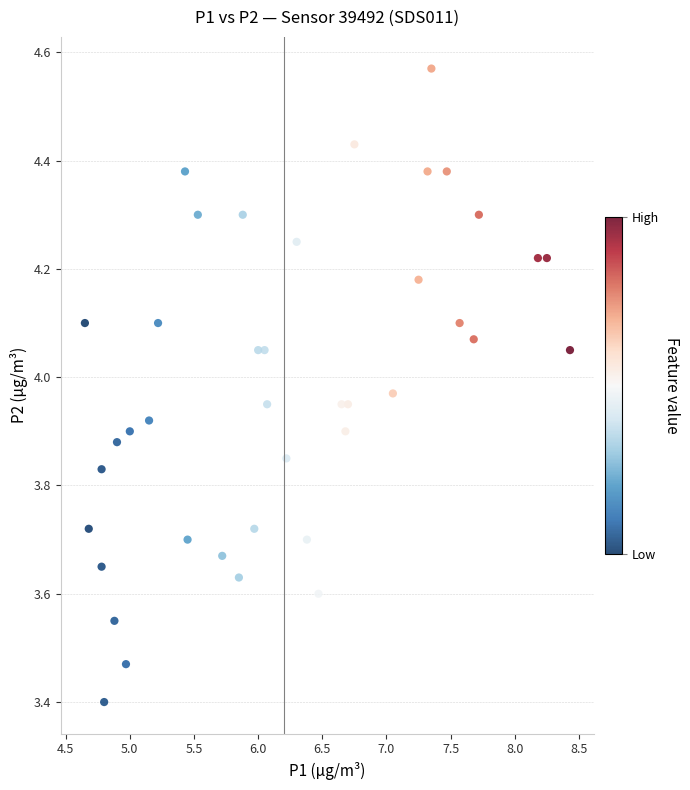

What is the range of Y values (max minus min)?

1.2